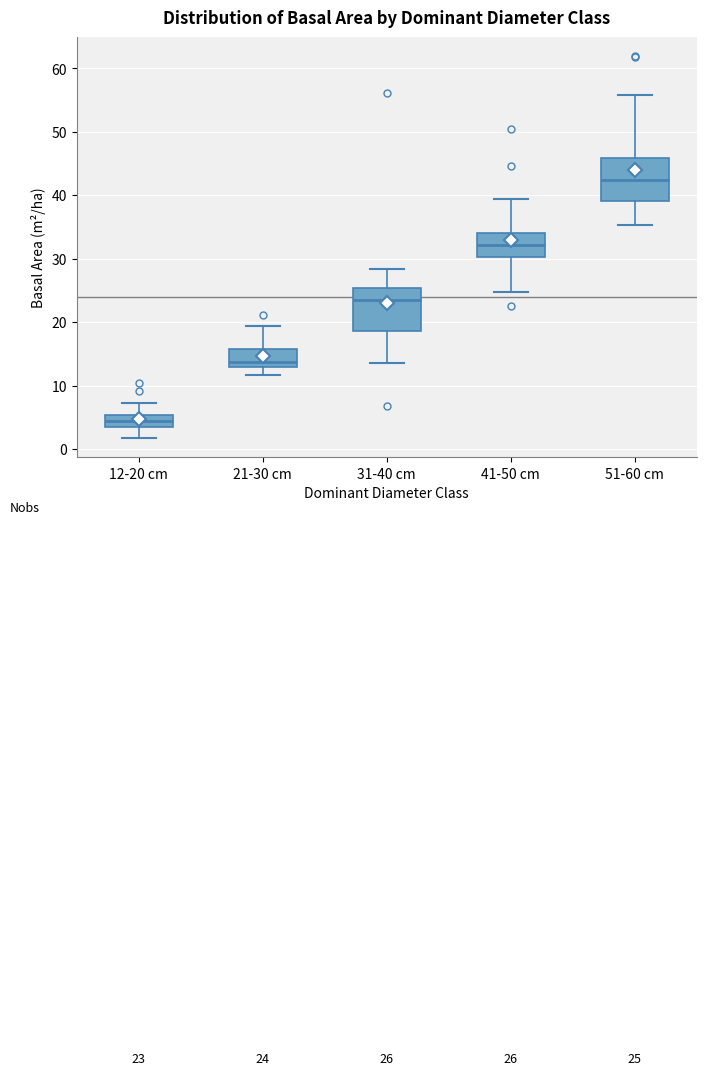

Which box has the lowest median line?

12-20 cm